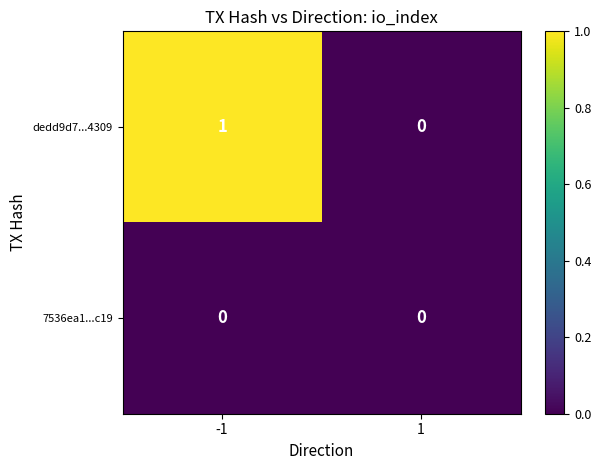

Between -1 and 1, which series saw the biggest shift?

dedd9d7...4309